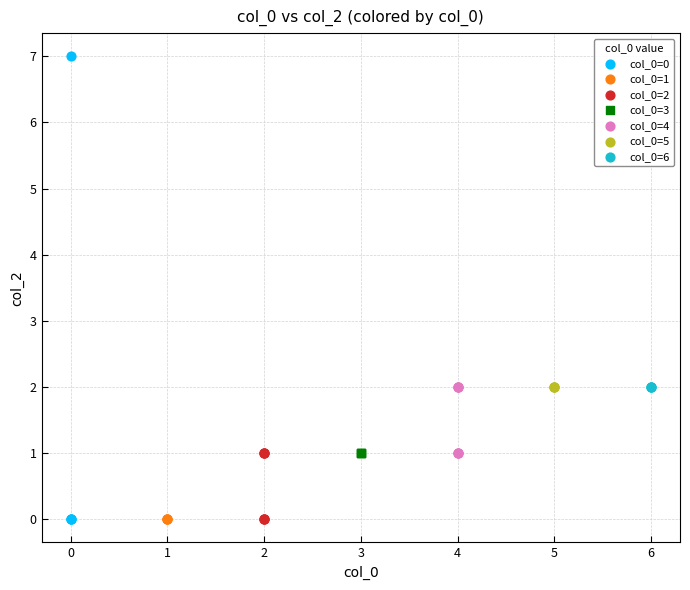

Which series contains the highest Y value?

col_0=0